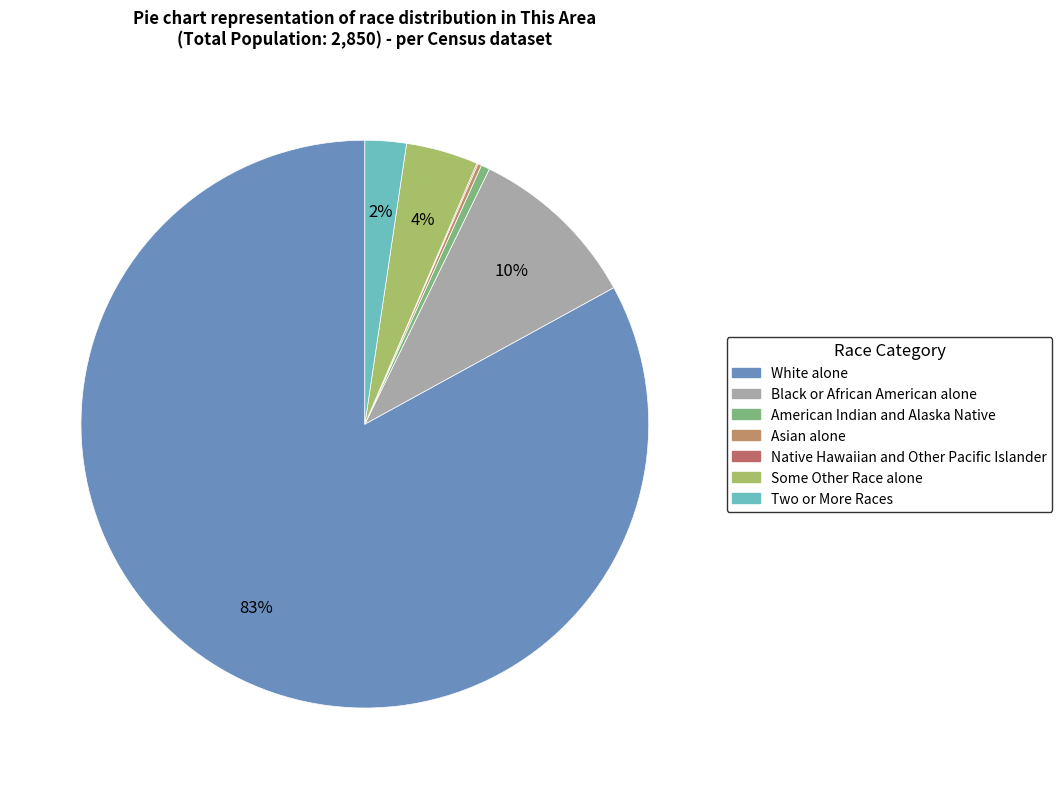

Which category has the smallest portion of the pie?

Native Hawaiian and Other Pacific Islander